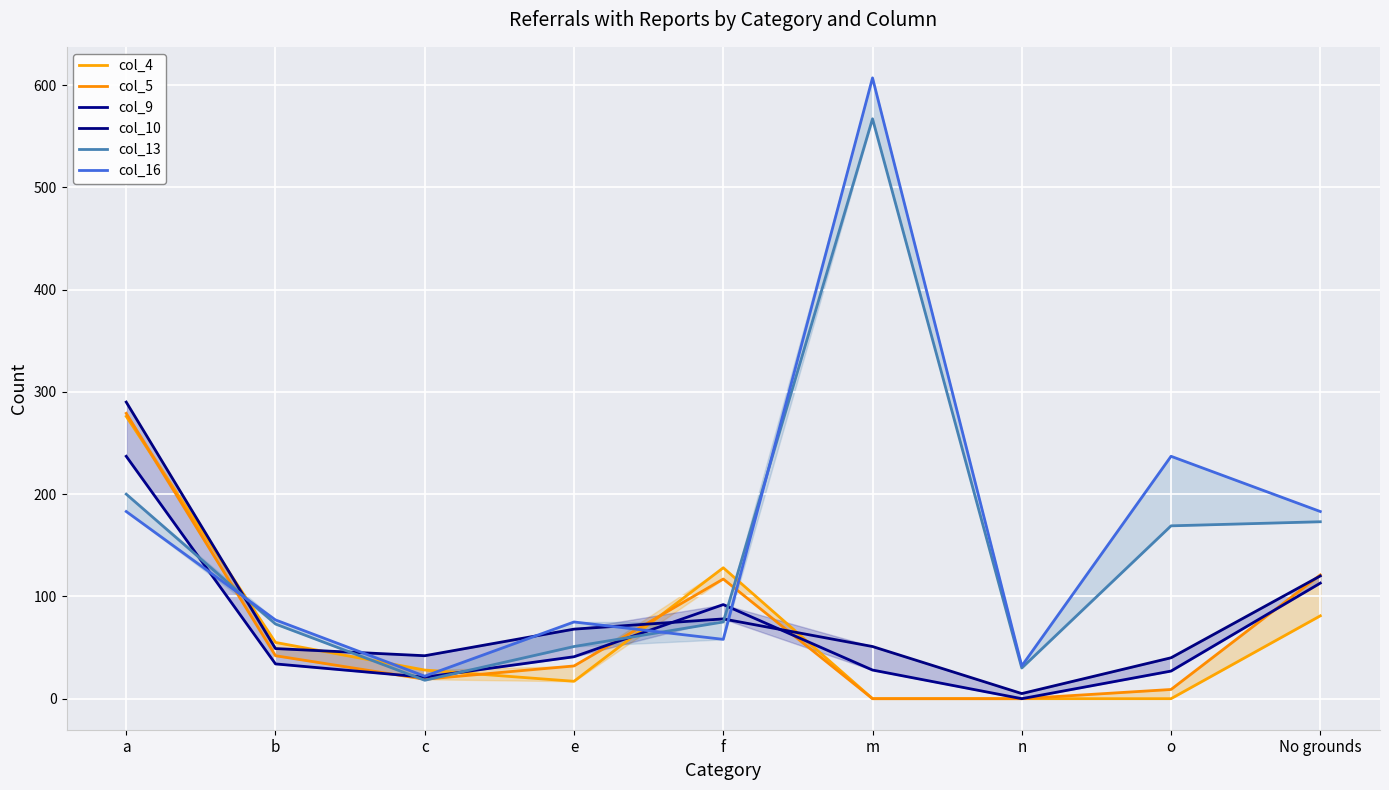

Which series has the widest spread of values?

col_16